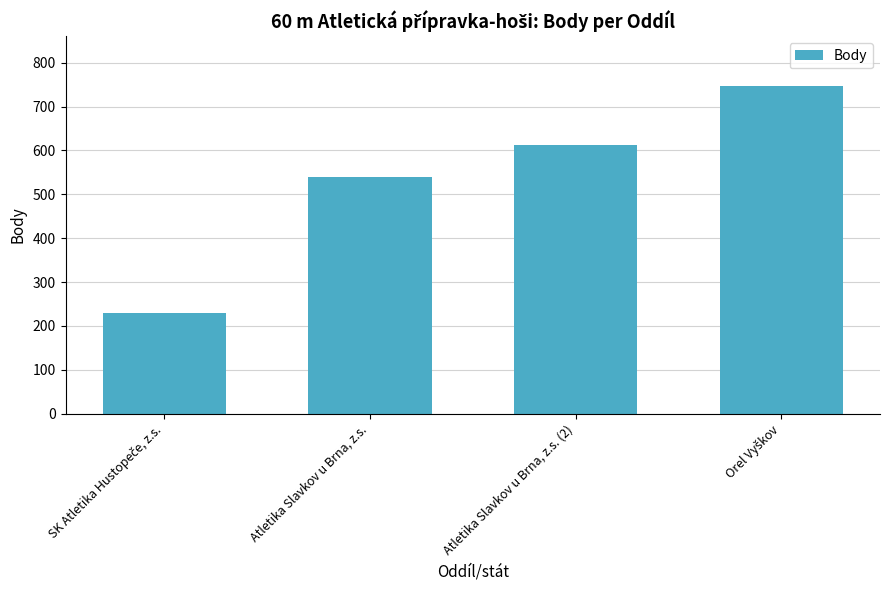

Which has a higher value, Atletika Slavkov u Brna, z.s. or Atletika Slavkov u Brna, z.s. (2)?

Atletika Slavkov u Brna, z.s. (2)